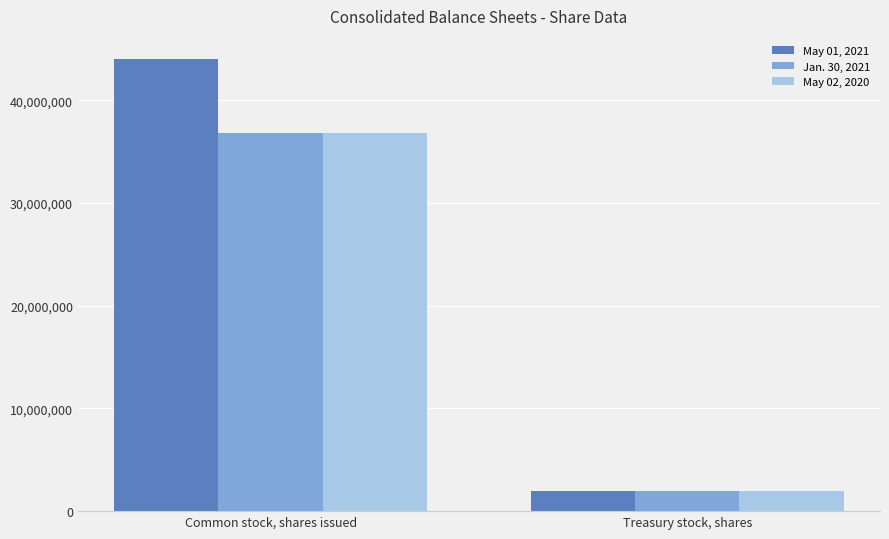

Which series changed the most between Common stock, shares issued and Treasury stock, shares?

May 01, 2021